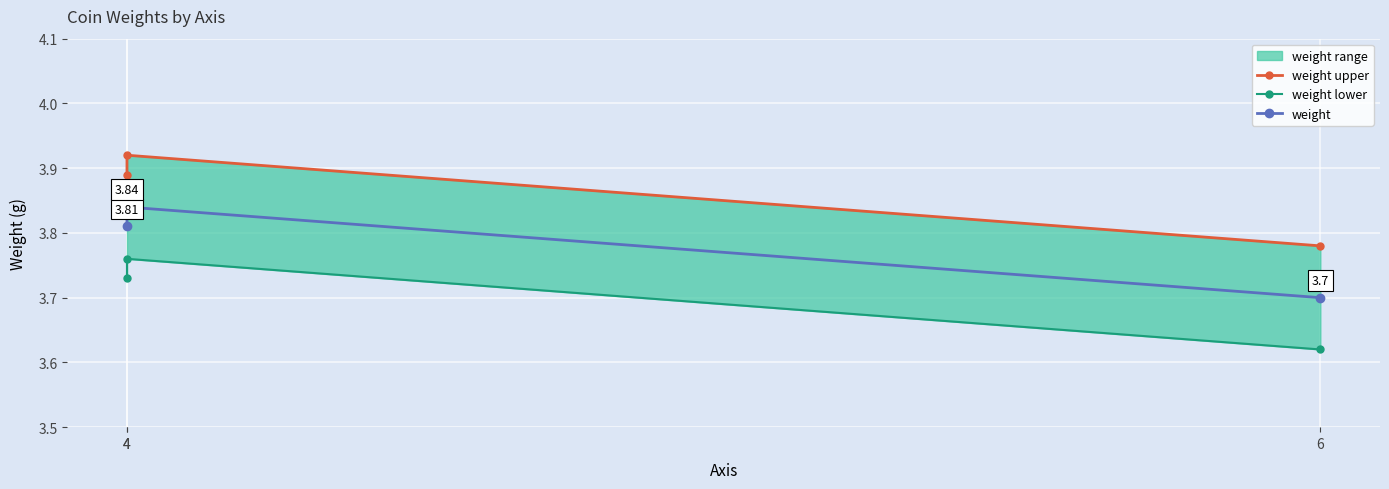

The weight lower series shows 3.6 at 6. True or false?

True